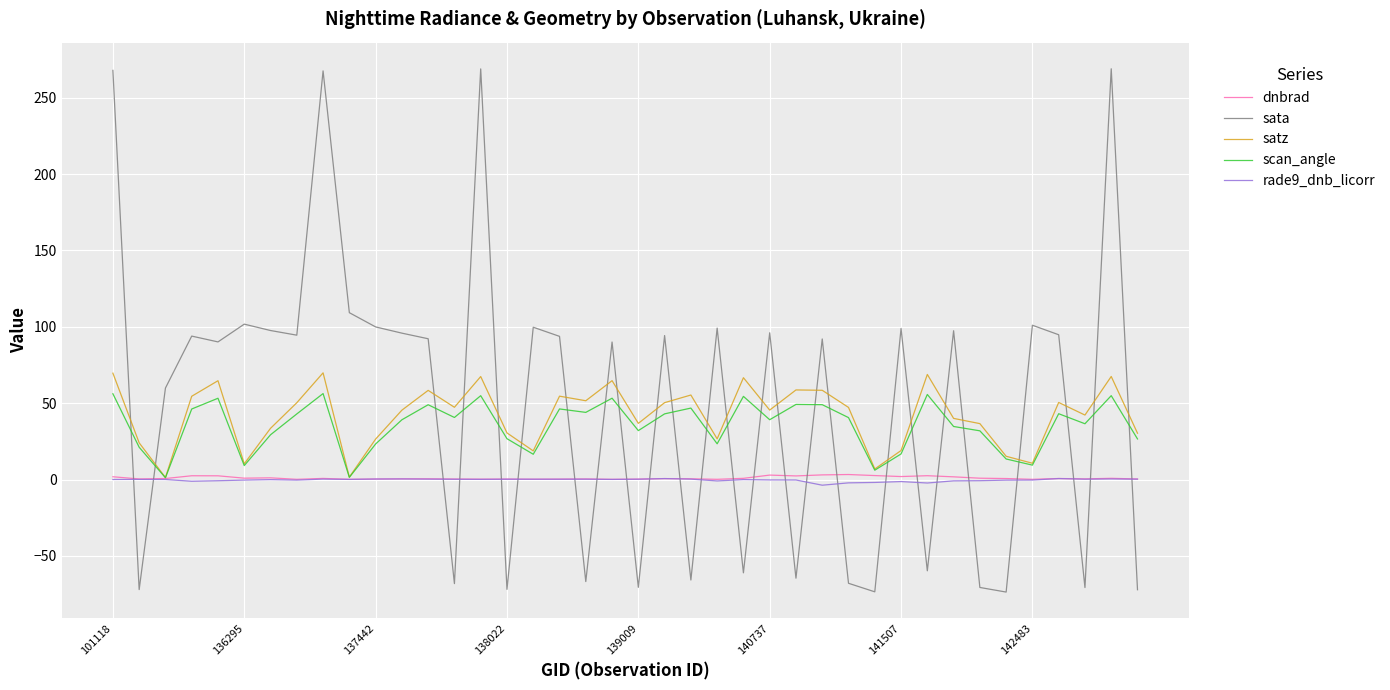

What is the minimum value shown in the chart?

-73.7